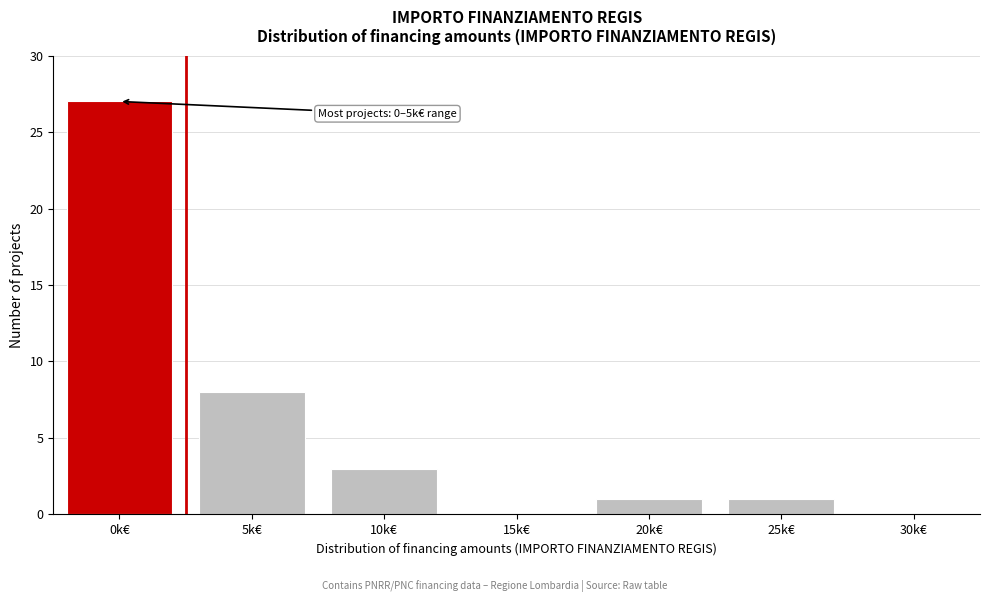

Reading left to right, what are all the values shown in this chart?

0k€=27	5k€=8	10k€=3	15k€=0	20k€=1	25k€=1	30k€=0